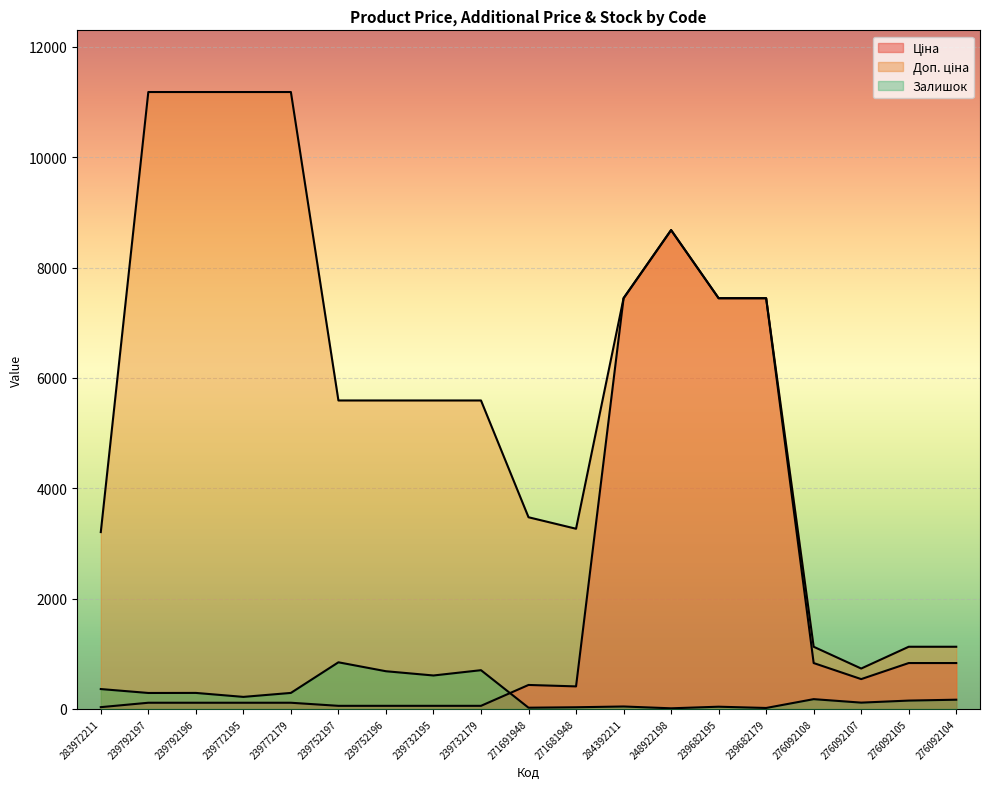

Where do Залишок and Ціна first cross each other?

239732179 and 271691948